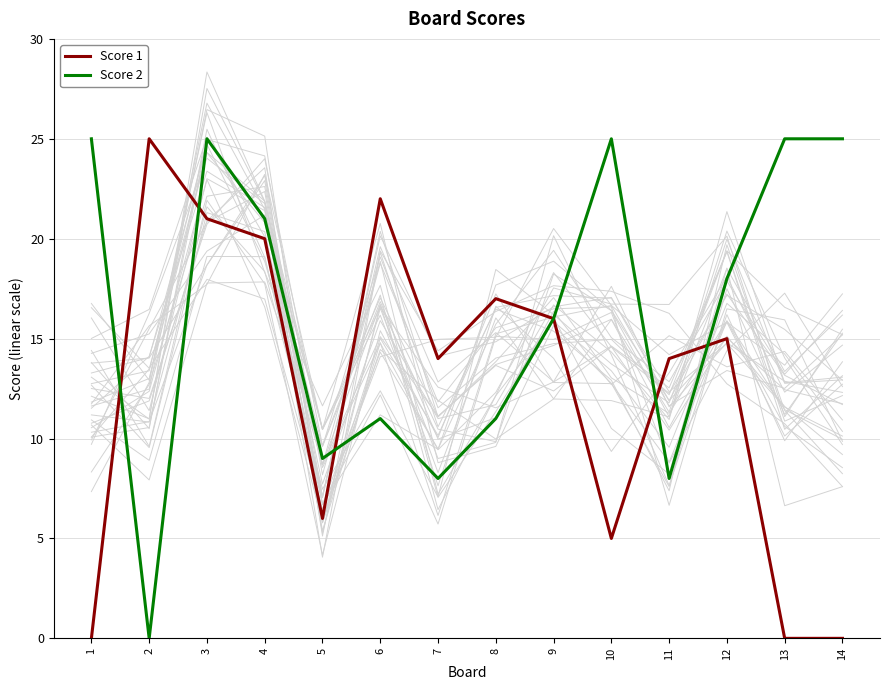

Where does the Score 2 series first go above 18?

1